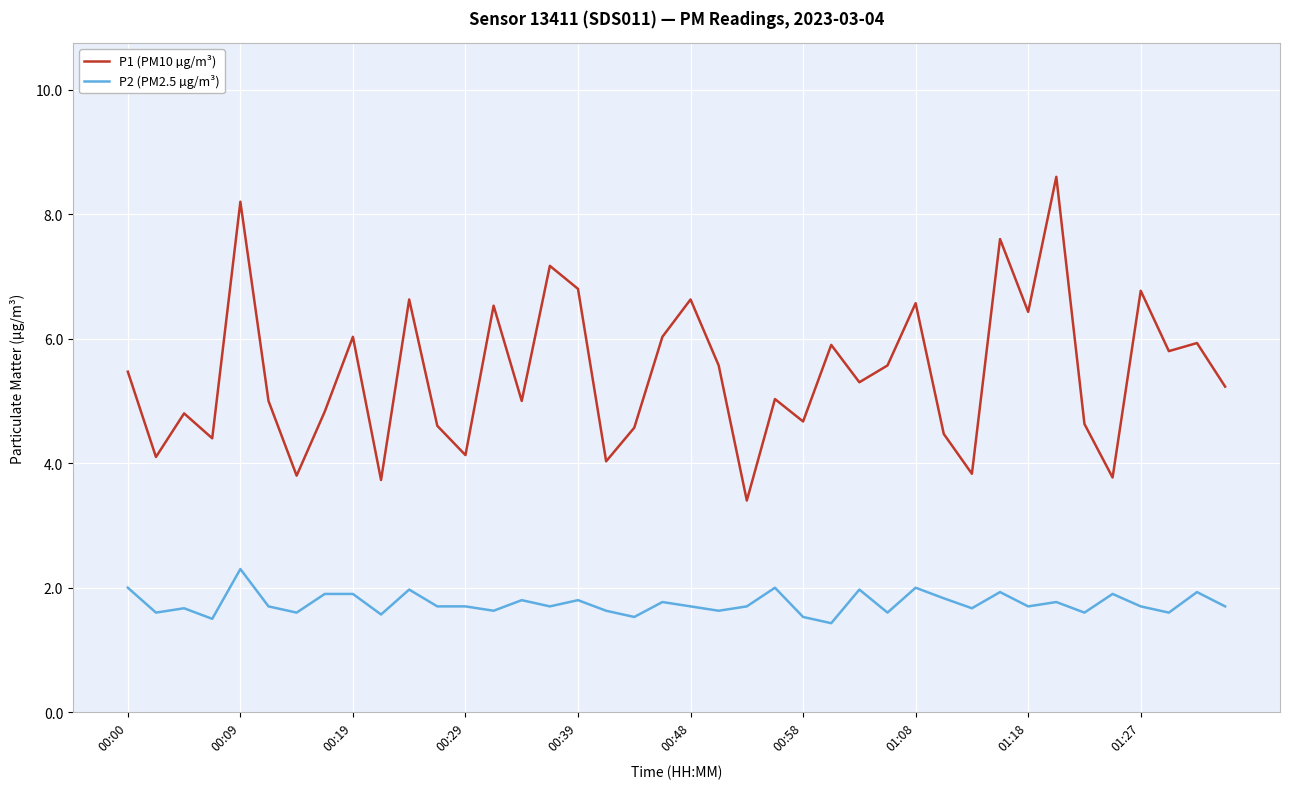

List the series in order of their peak value, lowest first.

P2 (PM2.5 µg/m³), P1 (PM10 µg/m³)